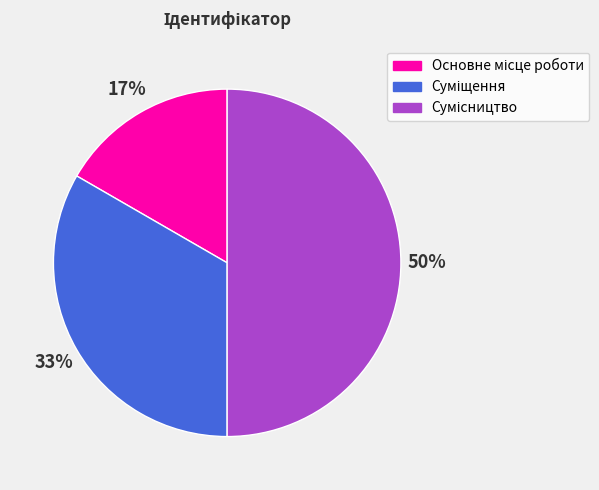

To the nearest percent, what is the difference between the largest and smallest slice percentages?

33%